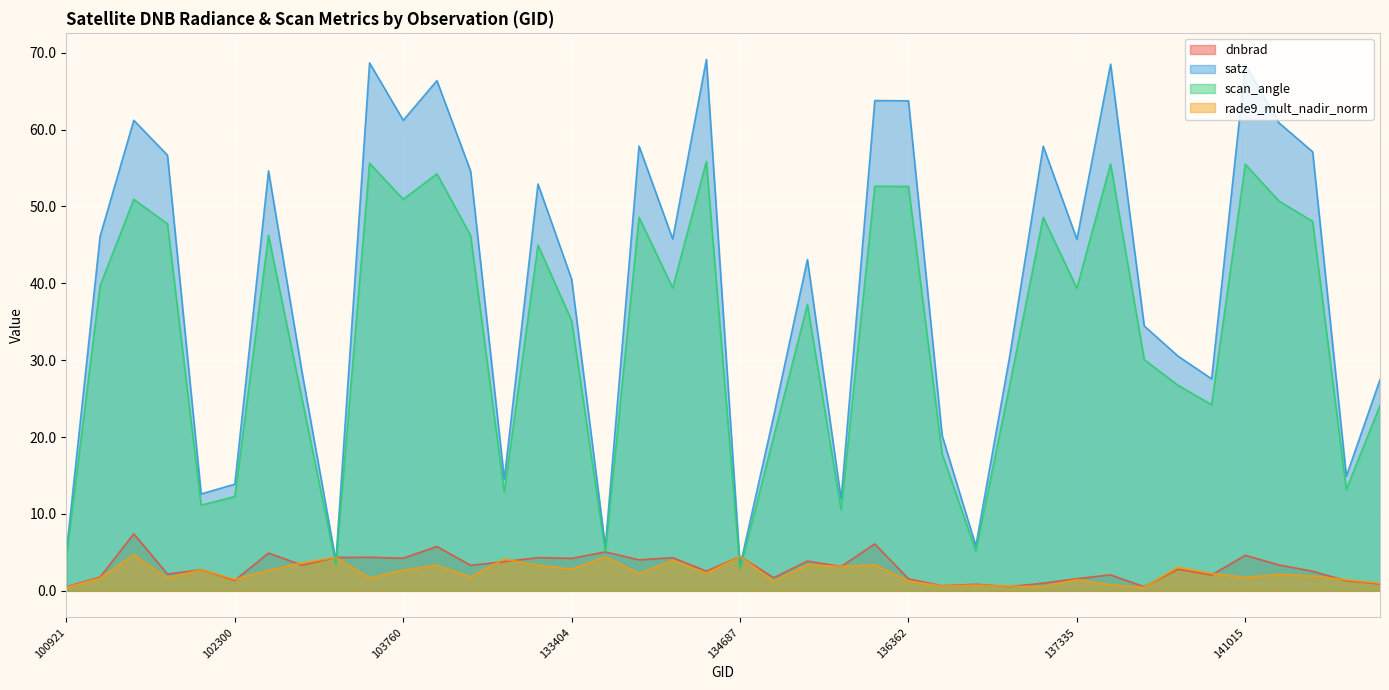

Which category has the lowest value across all series?

138492